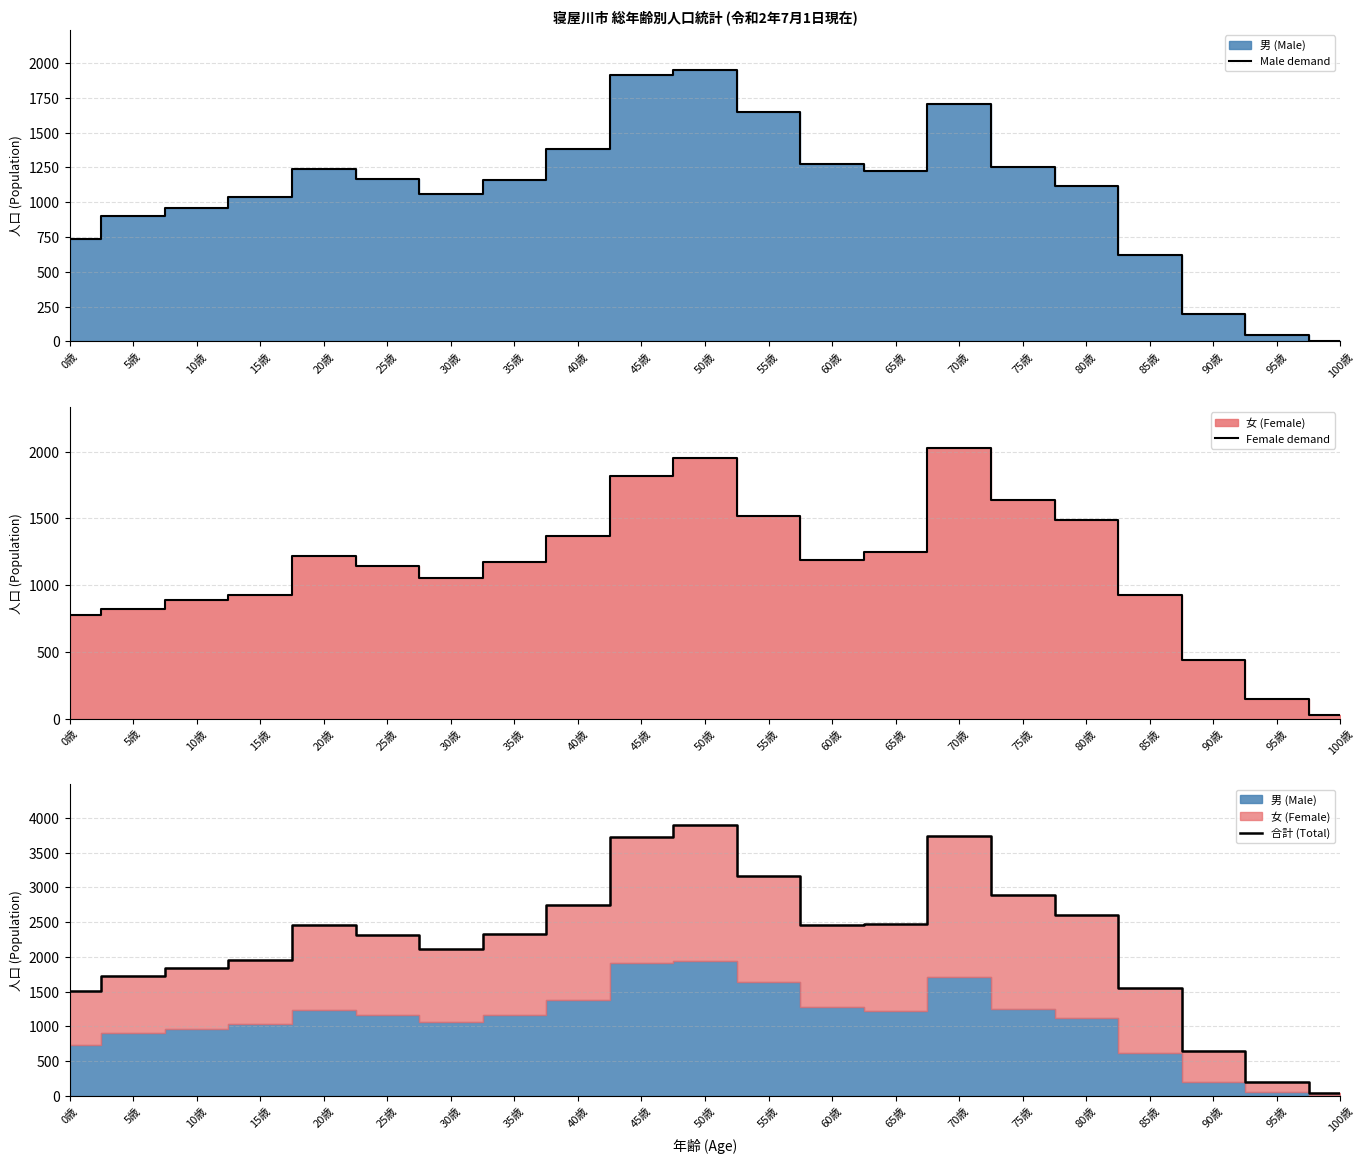

Reading right to left, transcribe all the data shown in this chart.

Male demand: 100歳=4	95歳=48	90歳=196	85歳=622	80歳=1116	75歳=1251	70歳=1707	65歳=1222	60歳=1277	55歳=1645	50歳=1947	45歳=1913	40歳=1381	35歳=1157	30歳=1061	25歳=1170	20歳=1237	15歳=1035	10歳=959	5歳=904	0歳=736
Female demand: 100歳=30	95歳=144	90歳=442	85歳=923	80歳=1491	75歳=1636	70歳=2031	65歳=1248	60歳=1188	55歳=1515	50歳=1956	45歳=1819	40歳=1367	35歳=1173	30歳=1054	25歳=1141	20歳=1222	15歳=924	10歳=886	5歳=820	0歳=776
合計 (Total): 100歳=34	95歳=192	90歳=638	85歳=1545	80歳=2607	75歳=2887	70歳=3738	65歳=2470	60歳=2465	55歳=3160	50歳=3903	45歳=3732	40歳=2748	35歳=2330	30歳=2115	25歳=2311	20歳=2459	15歳=1959	10歳=1845	5歳=1724	0歳=1512